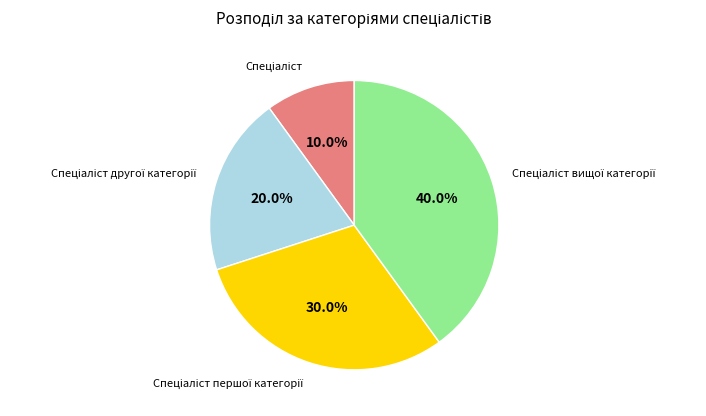

Is there any slice that represents more than half of the pie?

No